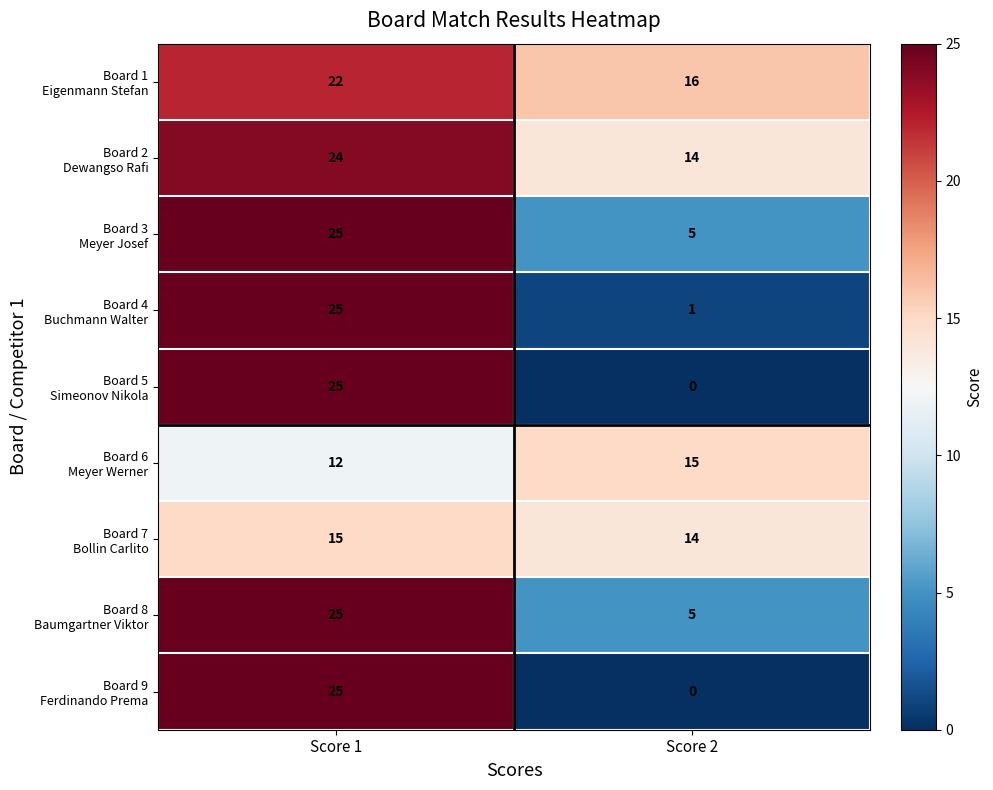

At how many categories does at least one series exceed 13?

2